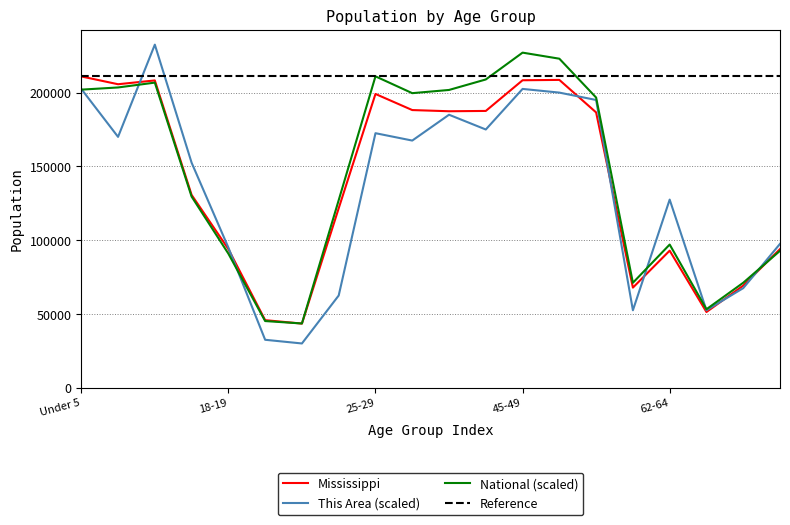

In National, how many points are lower than both neighbors (excluding endpoints)?

4